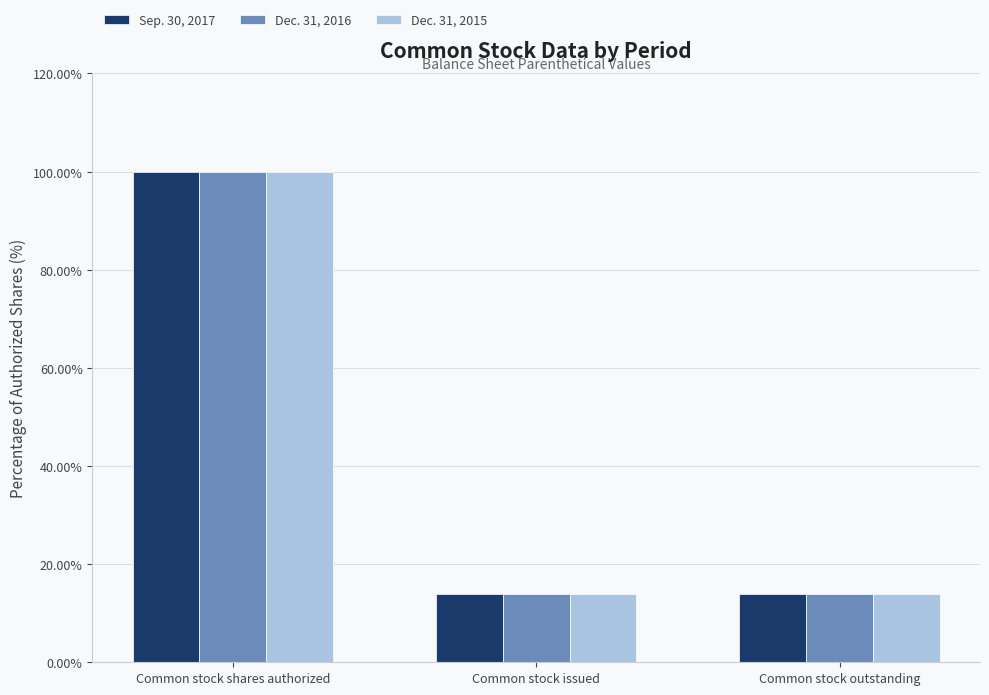

Which category has the highest value across all series?

Common stock shares authorized